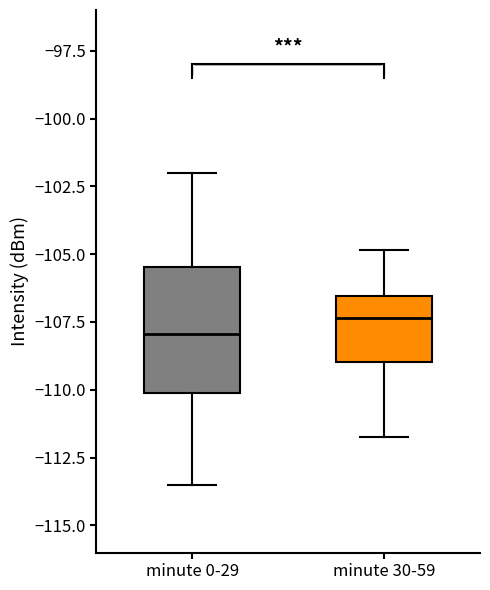

Reading left to right, read every box against the y-axis: the position of its median line, the range the box covers, and the ends of its whiskers. The values are not printed on the chart, so give them approximately, as read against the axis.

minute 0-29: median -108.0, box -110.0 to -105.5, whiskers -113.5 to -102.0
minute 30-59: median -107.5, box -109.0 to -106.5, whiskers -111.5 to -105.0